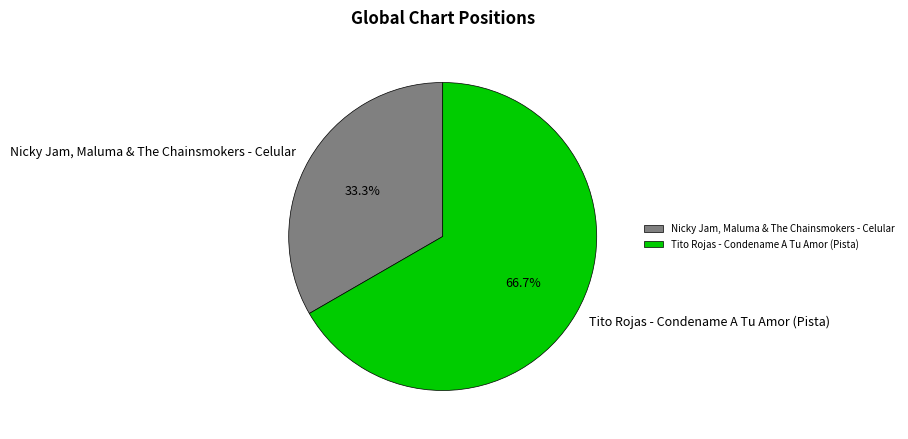

Rank the categories by value from highest to lowest.

Tito Rojas - Condename A Tu Amor (Pista), Nicky Jam, Maluma & The Chainsmokers - Celular